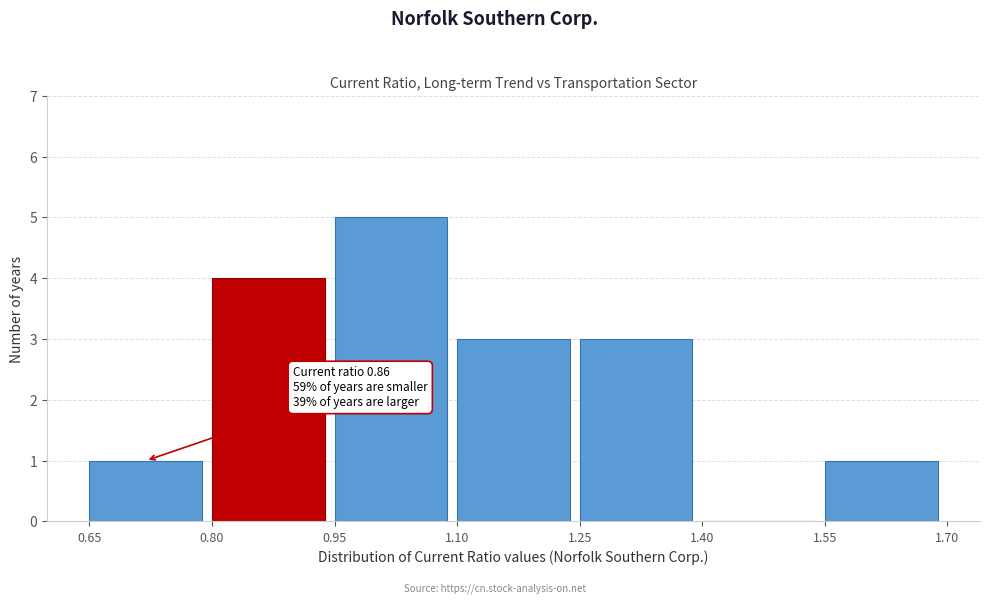

Which range on the x-axis has the tallest bar?

0.95 to 1.10